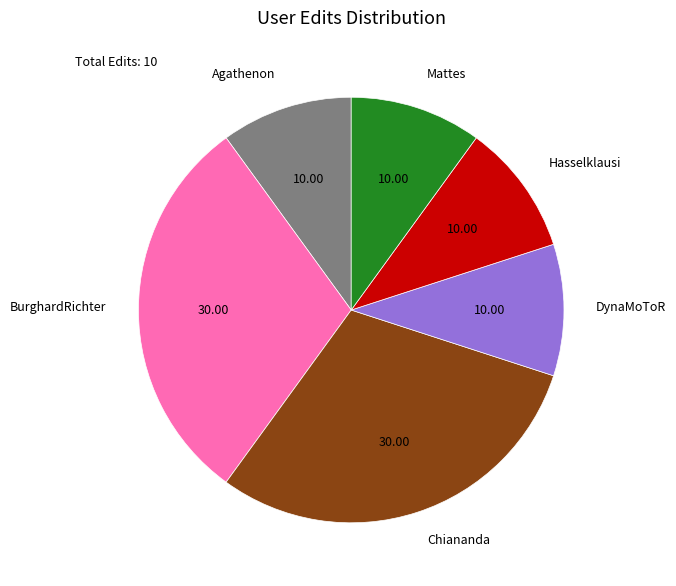

Is there a majority slice in this chart?

No